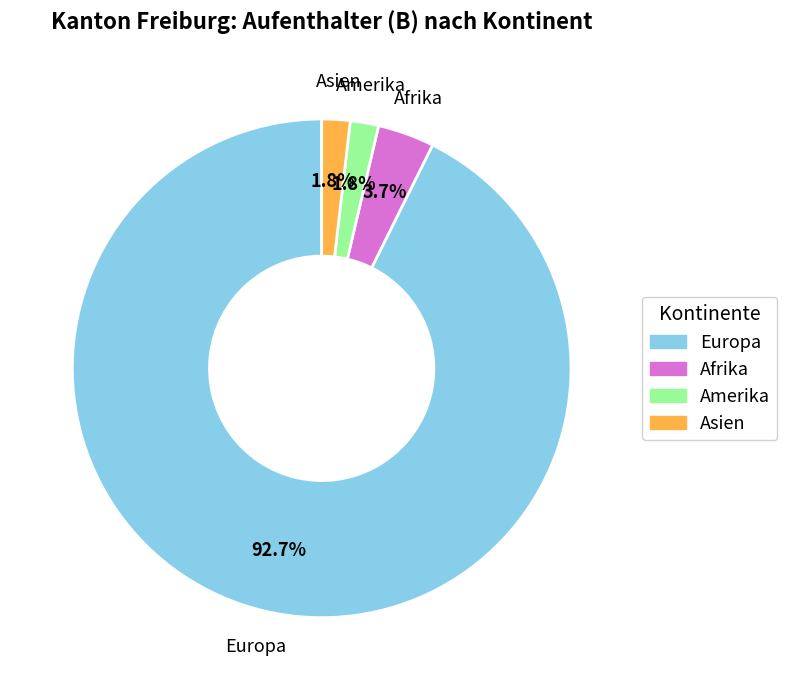

Does any single category account for the majority?

Yes